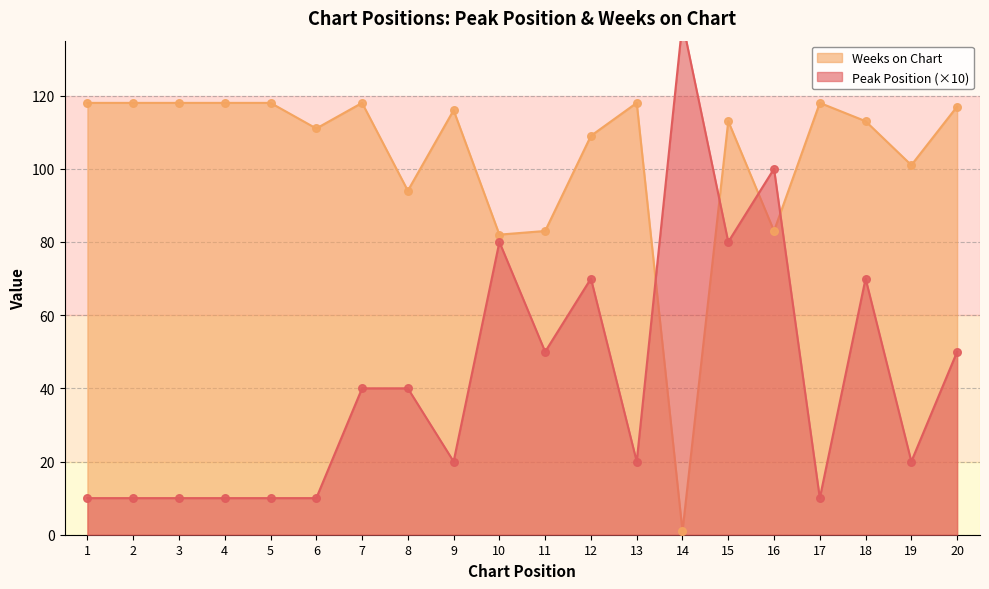

Which series reaches the minimum Y coordinate?

Weeks on Chart